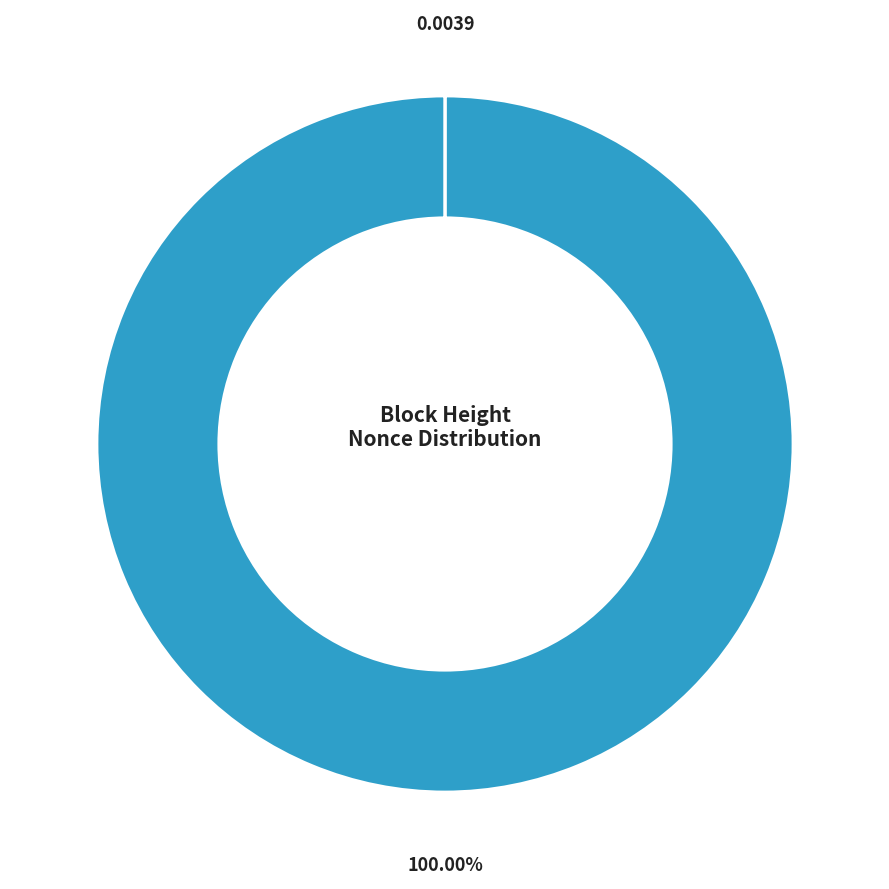

Does any single category account for the majority?

Yes